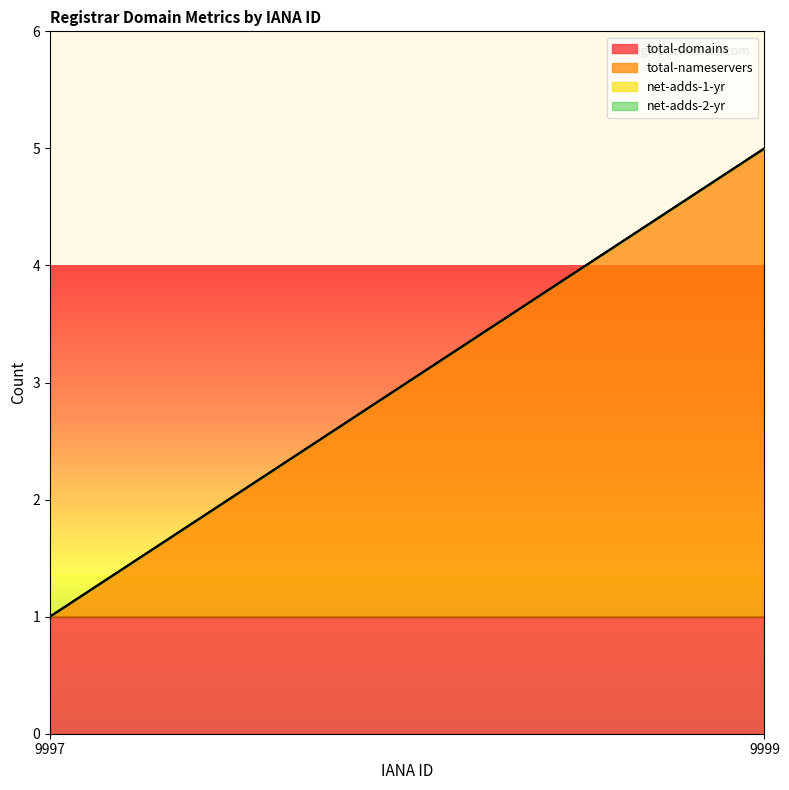

Reading left to right, transcribe all the data shown in this chart.

total-domains: 1	1
total-nameservers: 0	4
net-adds-1-yr: 0	0
net-adds-2-yr: 0	0